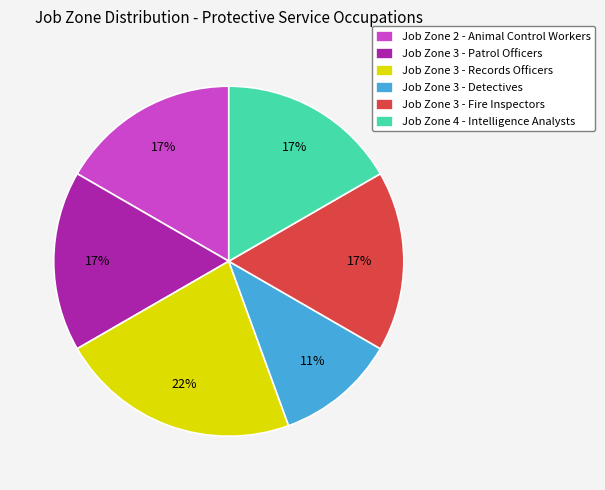

To the nearest percent, what portion does Job Zone 2 - Animal Control Workers represent?

17%